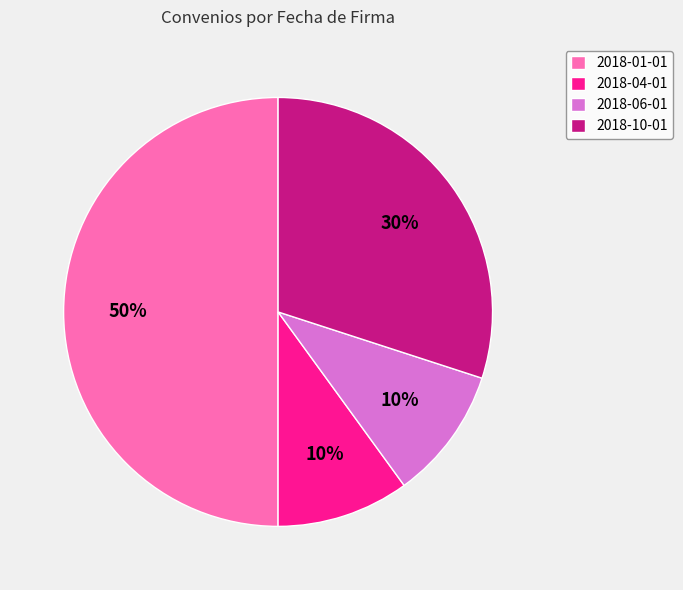

Approximately how many times larger is the value at 2018-06-01 compared to 2018-10-01?

0.3